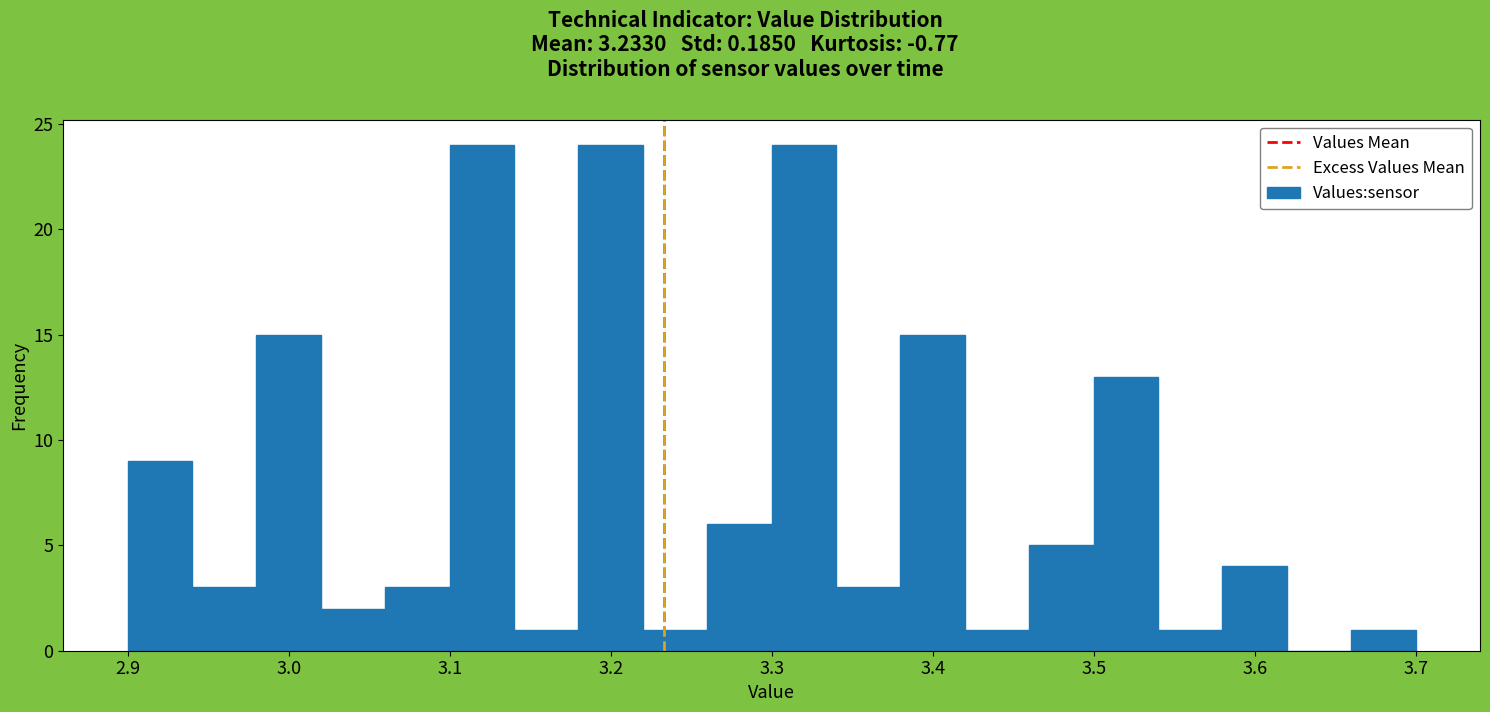

Reading left to right, list every bar in this chart as the range it spans on the x-axis followed by its height. The values are not printed on the chart, so give them approximately, as read against the axis.

2.90 to 2.94: 9
2.94 to 2.98: 3
2.98 to 3.02: 15
3.02 to 3.06: 2
3.06 to 3.10: 3
3.10 to 3.14: 24
3.14 to 3.18: 1
3.18 to 3.22: 24
3.22 to 3.26: 1
3.26 to 3.30: 6
3.30 to 3.34: 24
3.34 to 3.38: 3
3.38 to 3.42: 15
3.42 to 3.46: 1
3.46 to 3.50: 5
3.50 to 3.54: 13
3.54 to 3.58: 1
3.58 to 3.62: 4
3.62 to 3.66: 0
3.66 to 3.70: 1